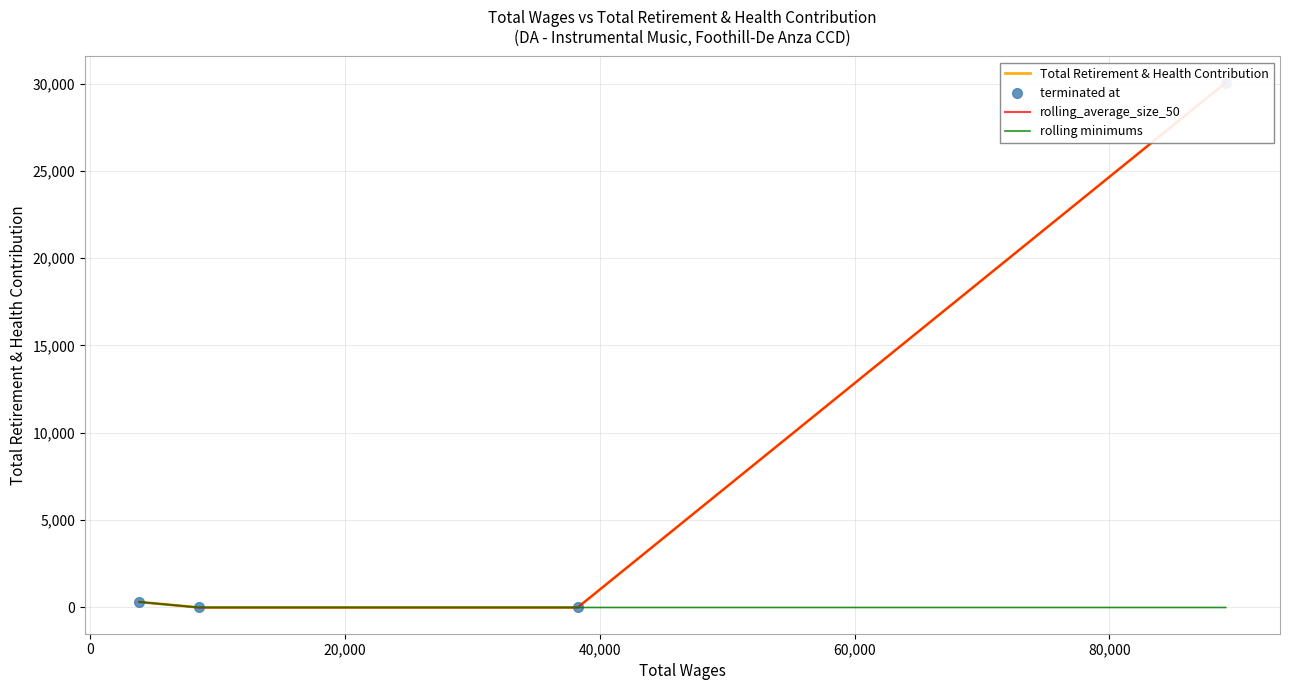

What are all the series names shown in the legend?

Total Retirement & Health Contribution, terminated at, rolling_average_size_50, rolling minimums